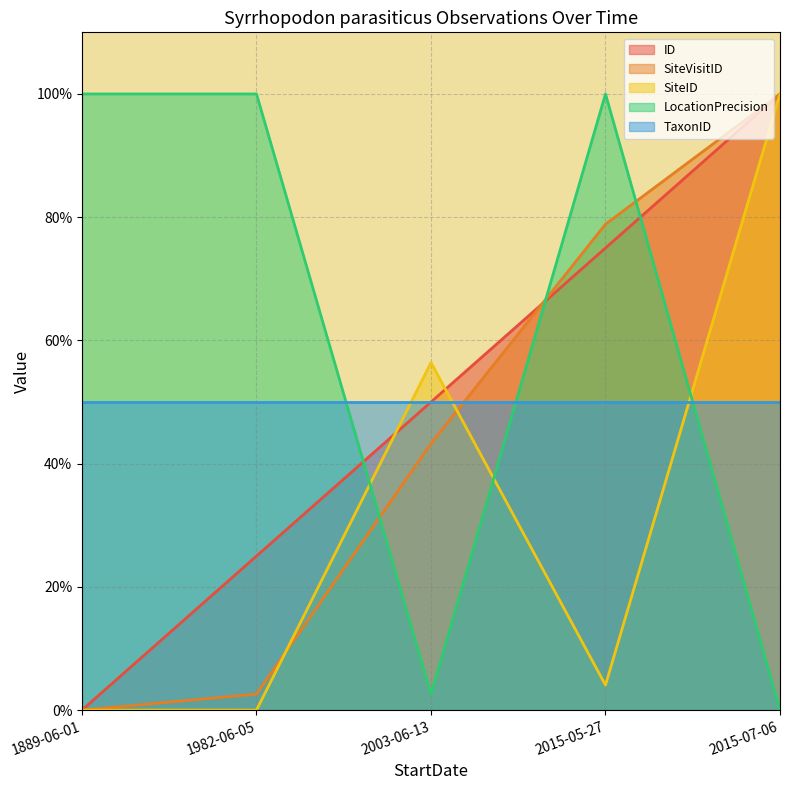

Rank the categories by SiteVisitID value from lowest to highest.

1889-06-01, 1982-06-05, 2003-06-13, 2015-05-27, 2015-07-06